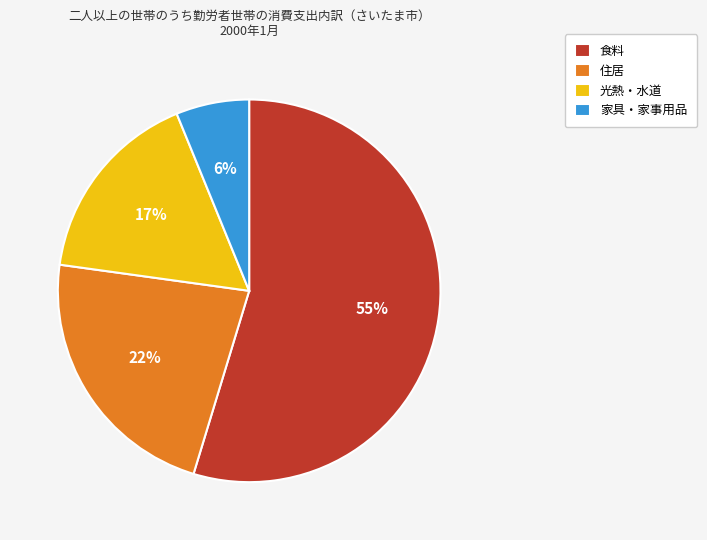

Is there any slice that represents more than half of the pie?

Yes